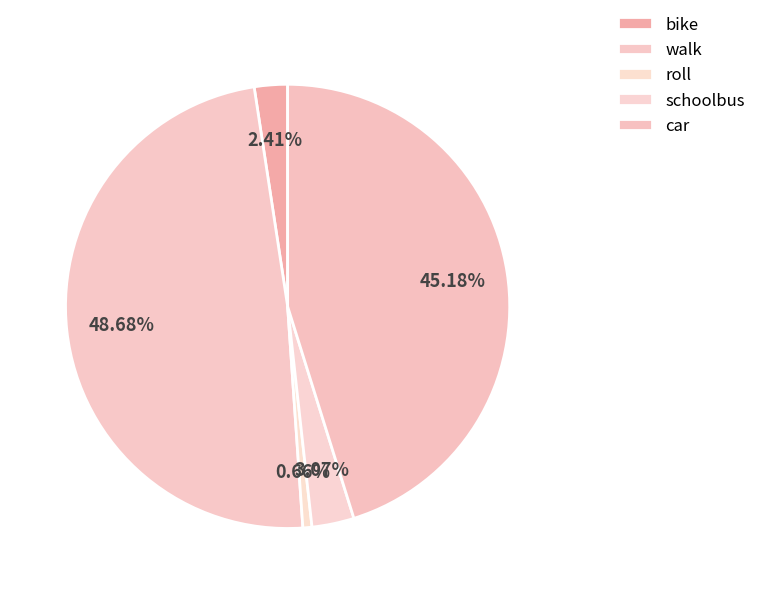

True or false: bike accounts for 2% of the total.

True